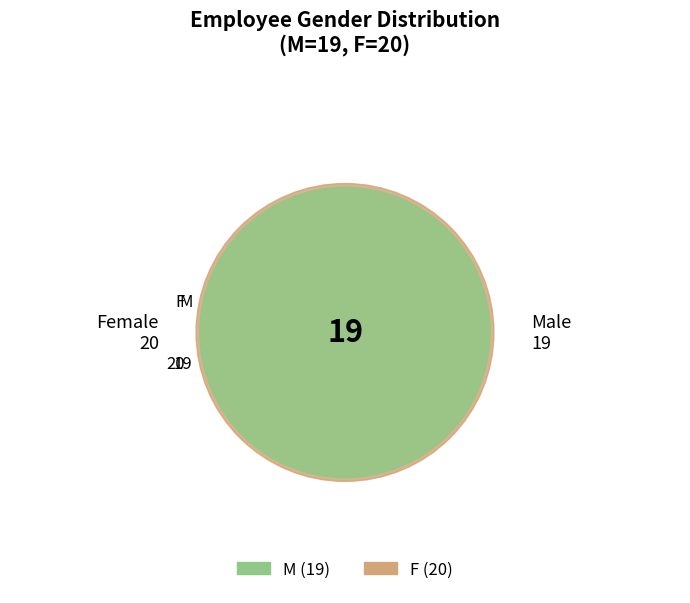

Approximately how many times larger is the value at F compared to M?

1.1